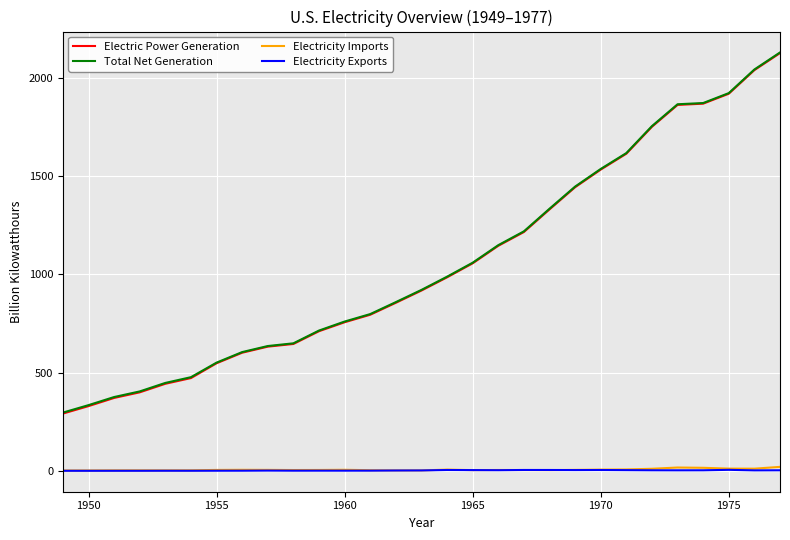

True or false: Electricity Imports and Electric Power Generation intersect in this chart.

False